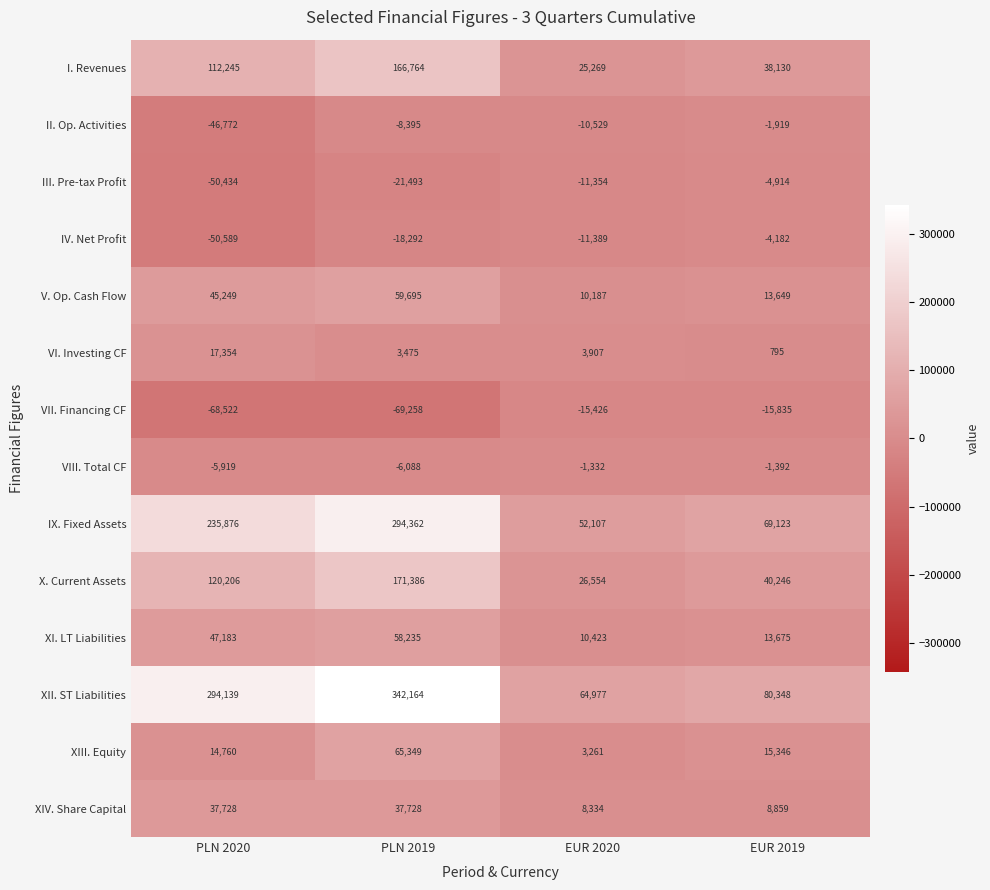

What is the difference between the maximum and second lowest values in the X. Current Assets series?

131140